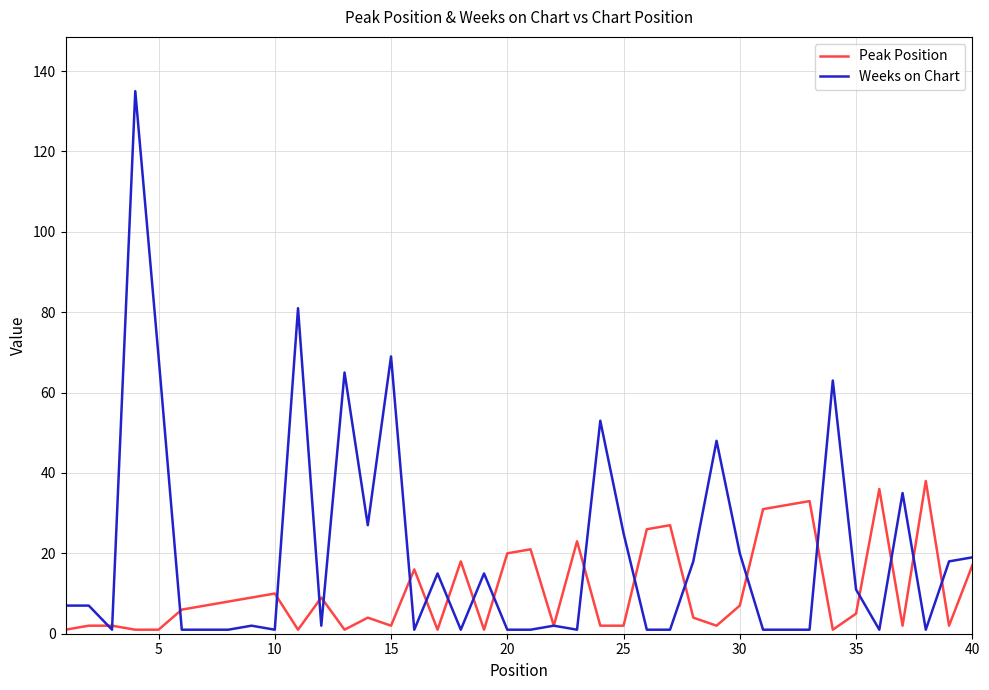

Count the number of data series in this chart.

2